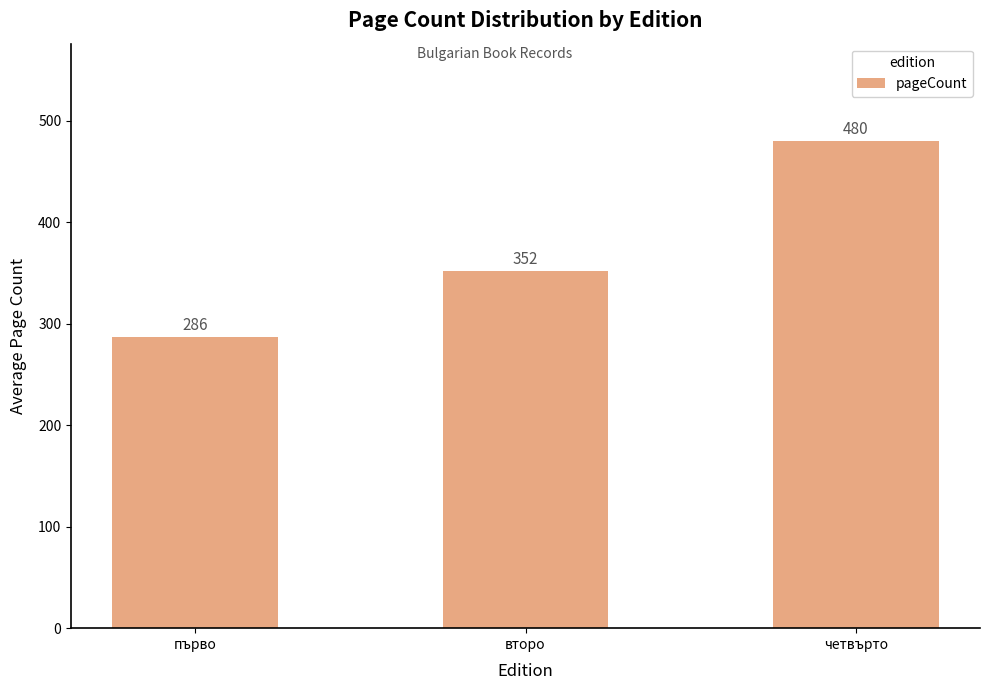

Which category has the lowest value across all series?

първо